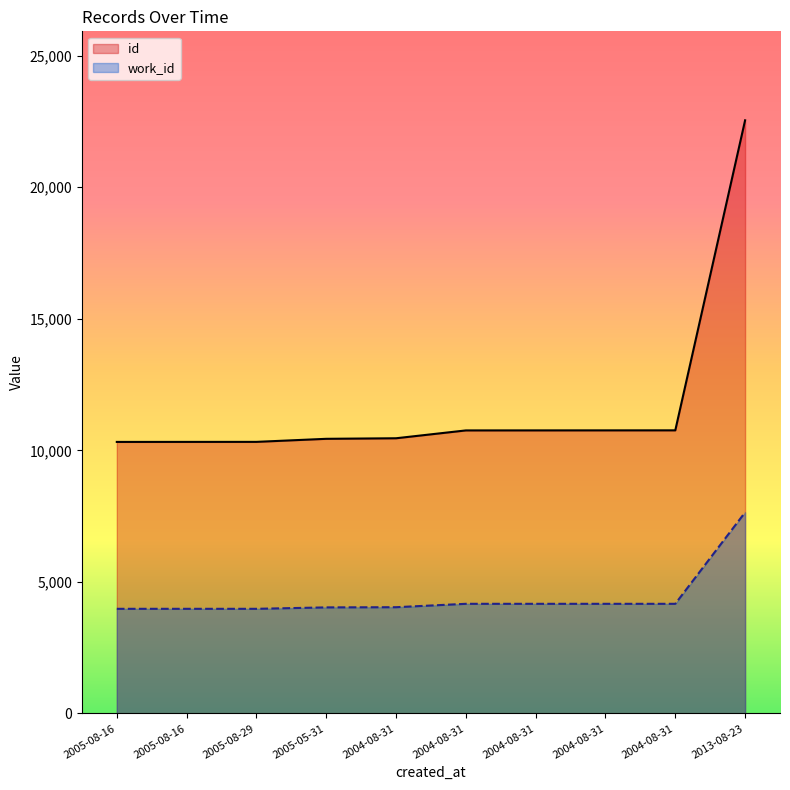

Which series has the largest total across all categories?

id